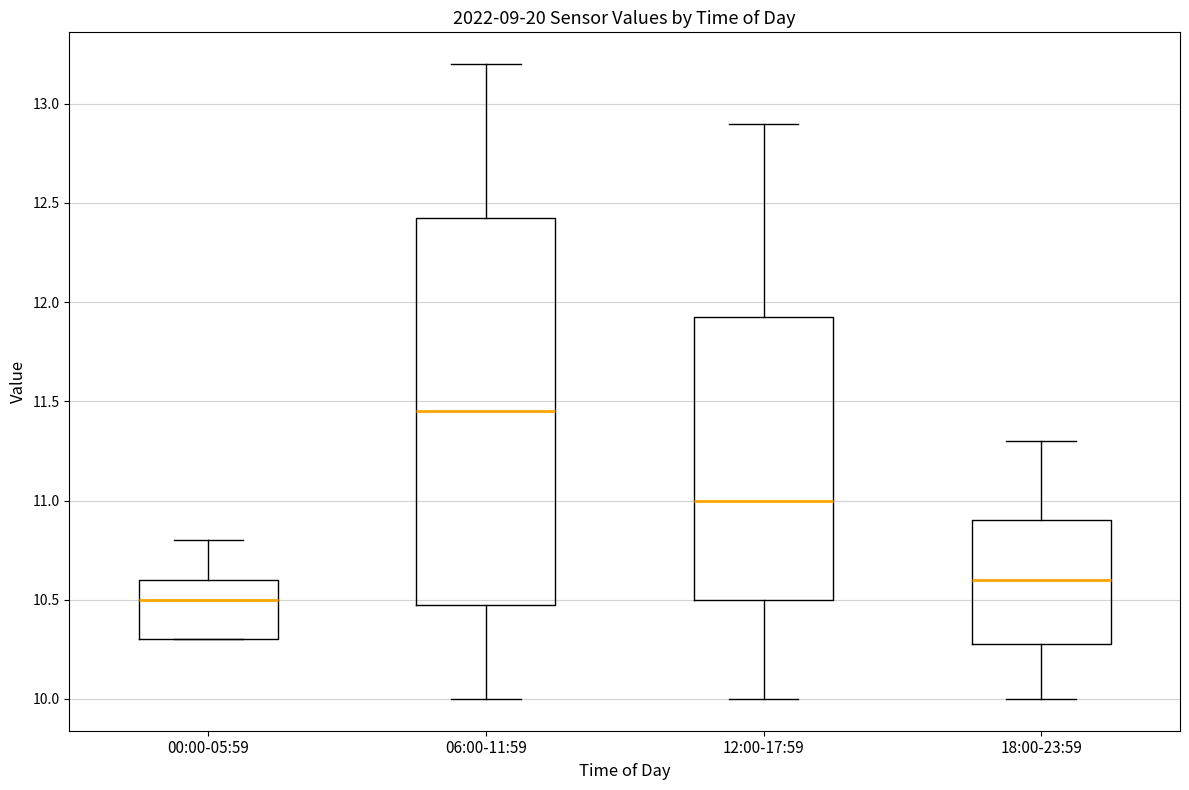

Which box's median line is the highest?

06:00-11:59